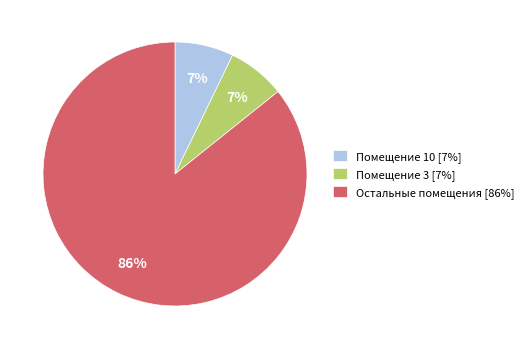

What is the majority slice?

Остальные помещения [86%]